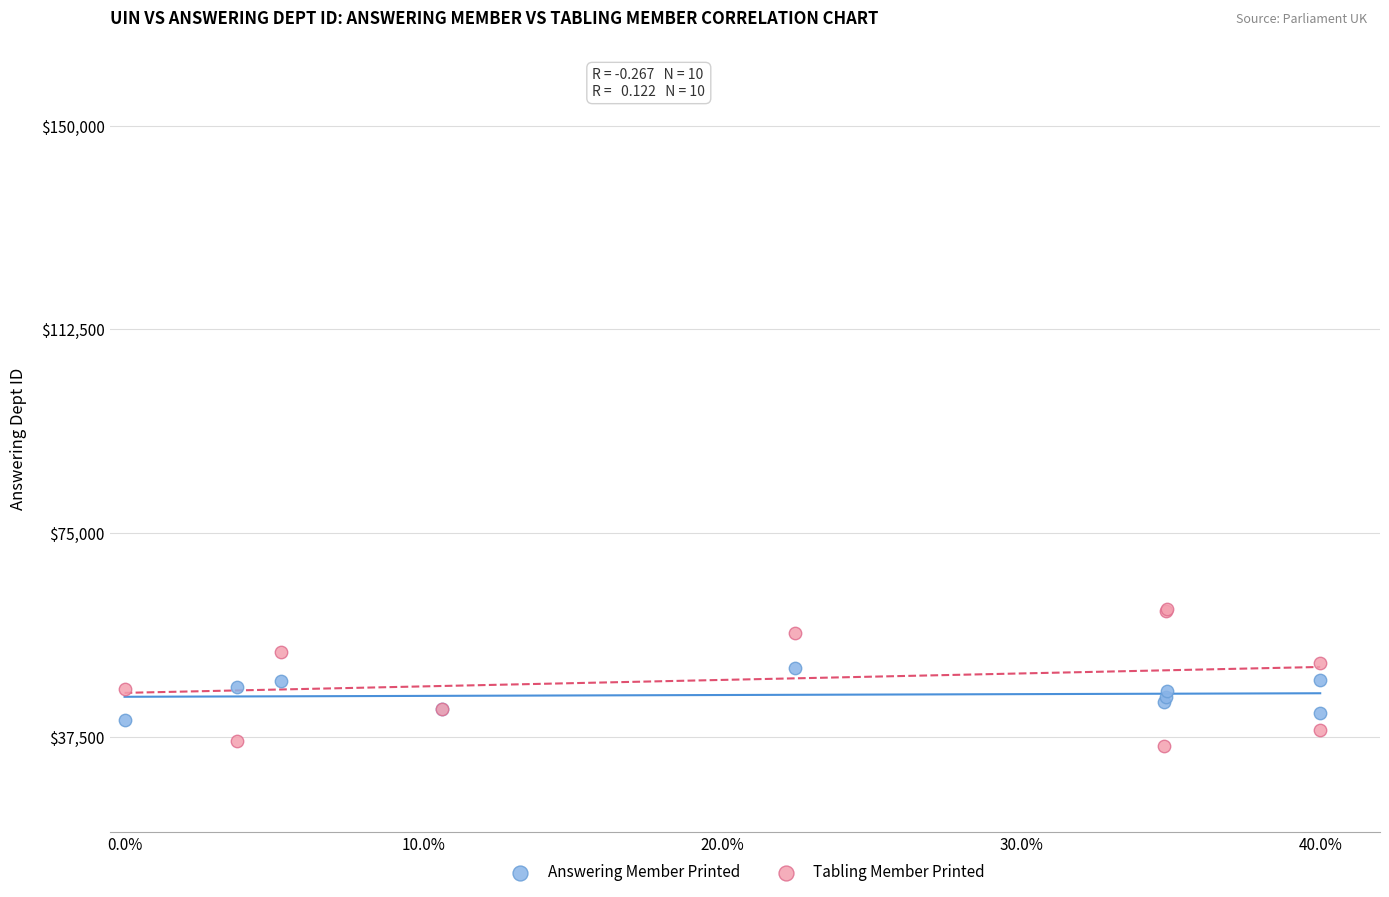

Which series contains the highest Y value?

Tabling Member Printed